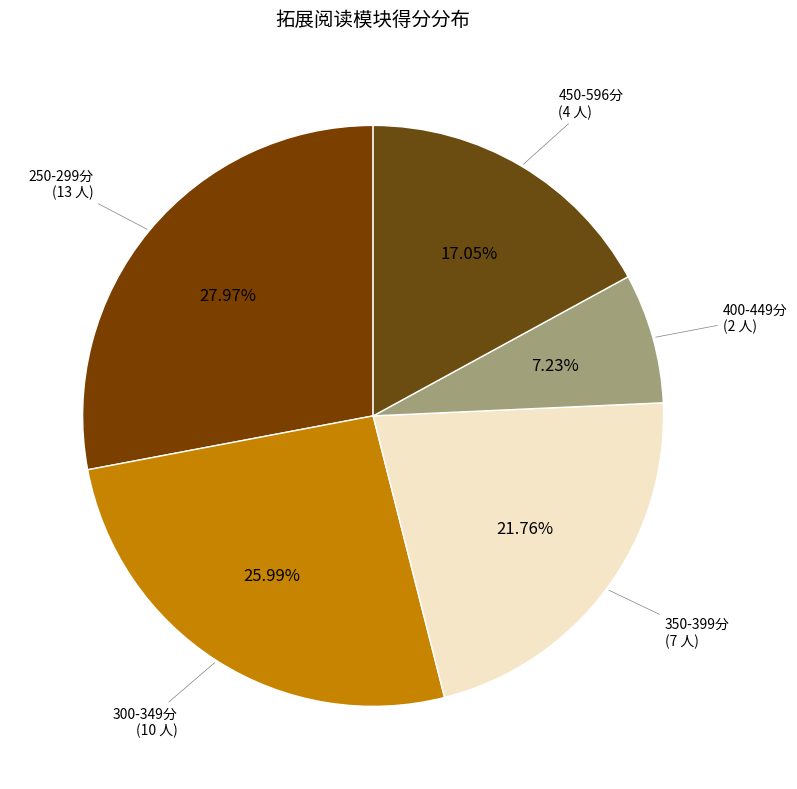

To the nearest percent, what is the average slice percentage?

20%